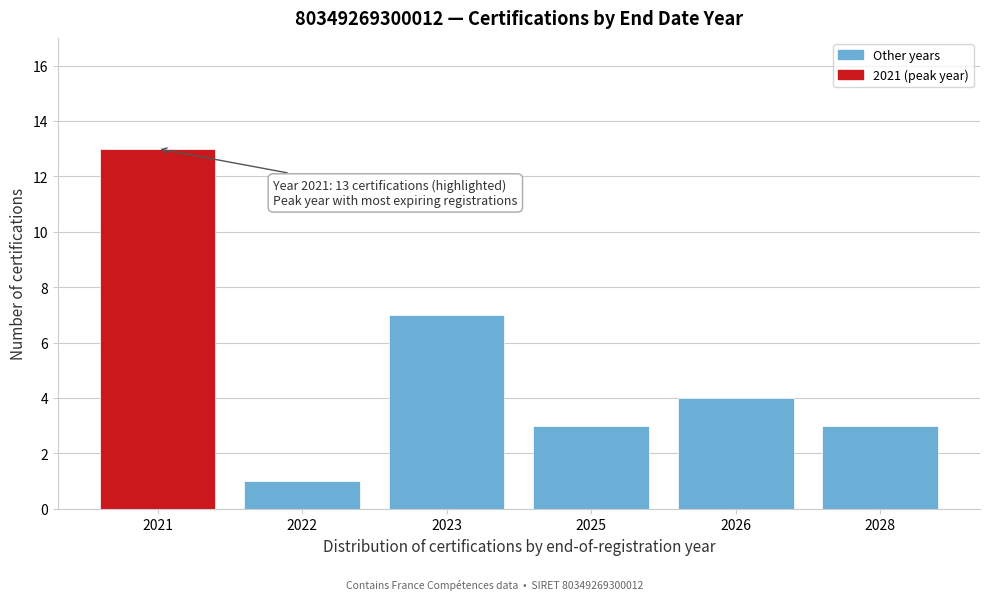

Reading right to left, what are all the values shown in this chart?

2028=3	2026=4	2025=3	2023=7	2022=1	2021=13